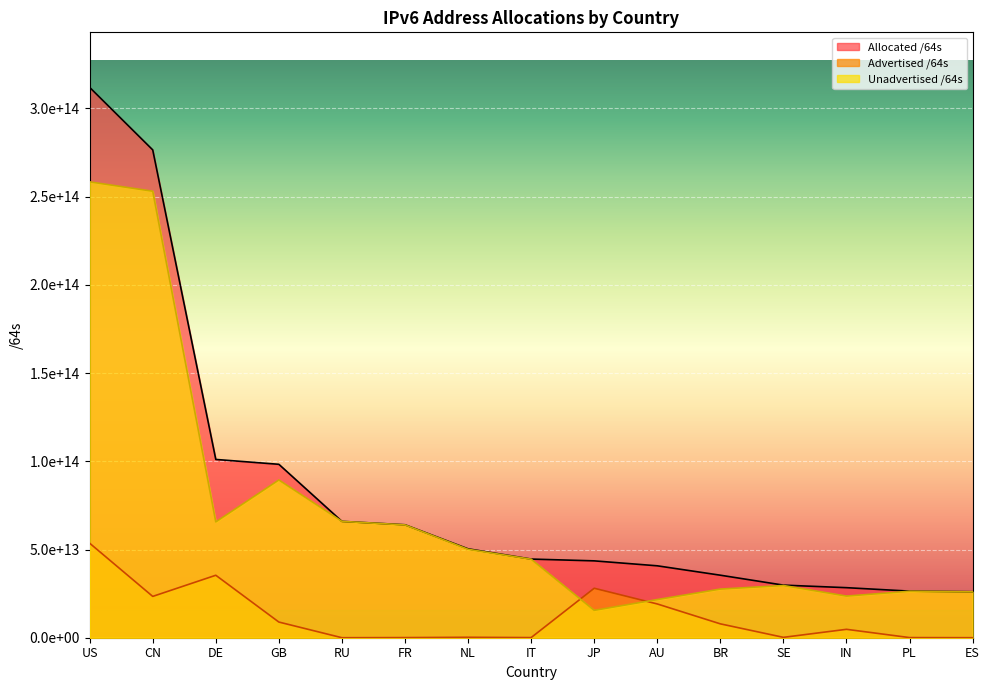

Read the Allocated /64s value at IN.

28368335339520